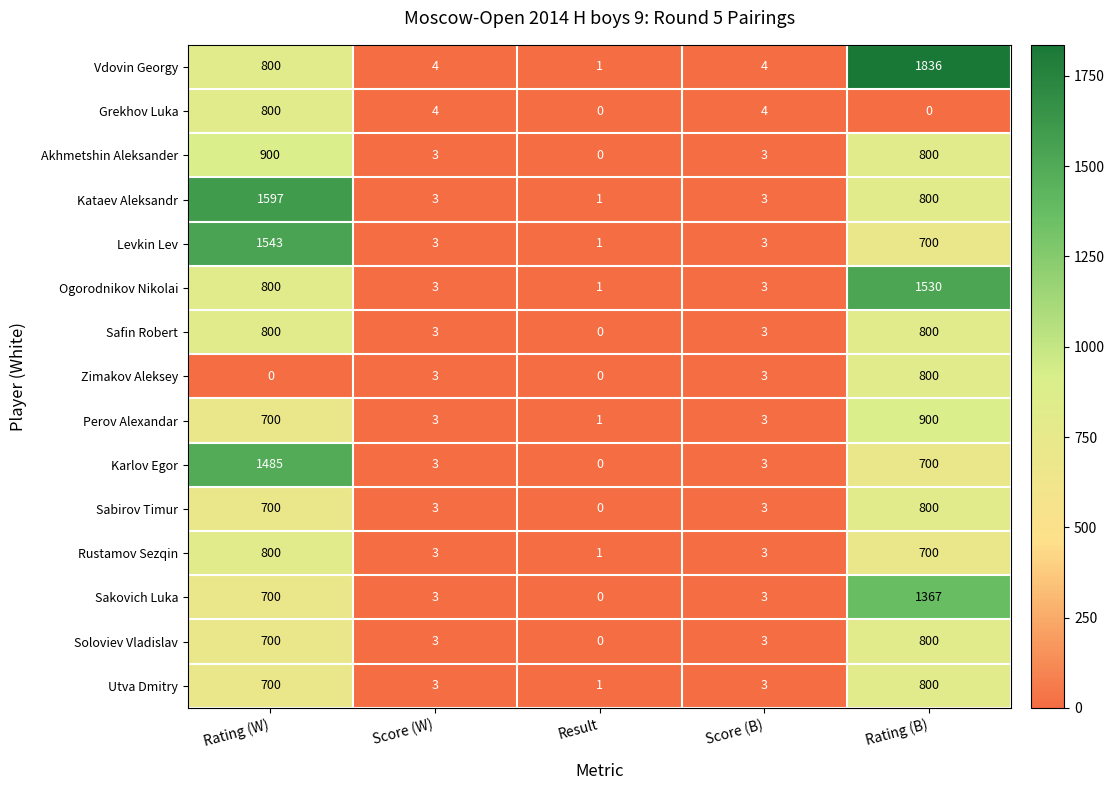

Where is Karlov Egor nearest to the value 742?

Rating (B)